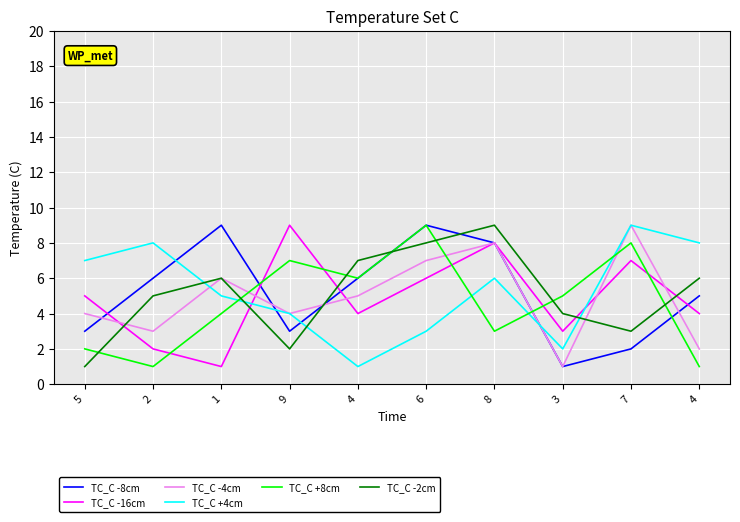

Reading right to left, what are all the values shown in this chart?

TC_C -8cm: 5	2	1	8	9	6	3	9	6	3
TC_C -16cm: 4	7	3	8	6	4	9	1	2	5
TC_C -4cm: 2	9	1	8	7	5	4	6	3	4
TC_C +4cm: 8	9	2	6	3	1	4	5	8	7
TC_C +8cm: 1	8	5	3	9	6	7	4	1	2
TC_C -2cm: 6	3	4	9	8	7	2	6	5	1